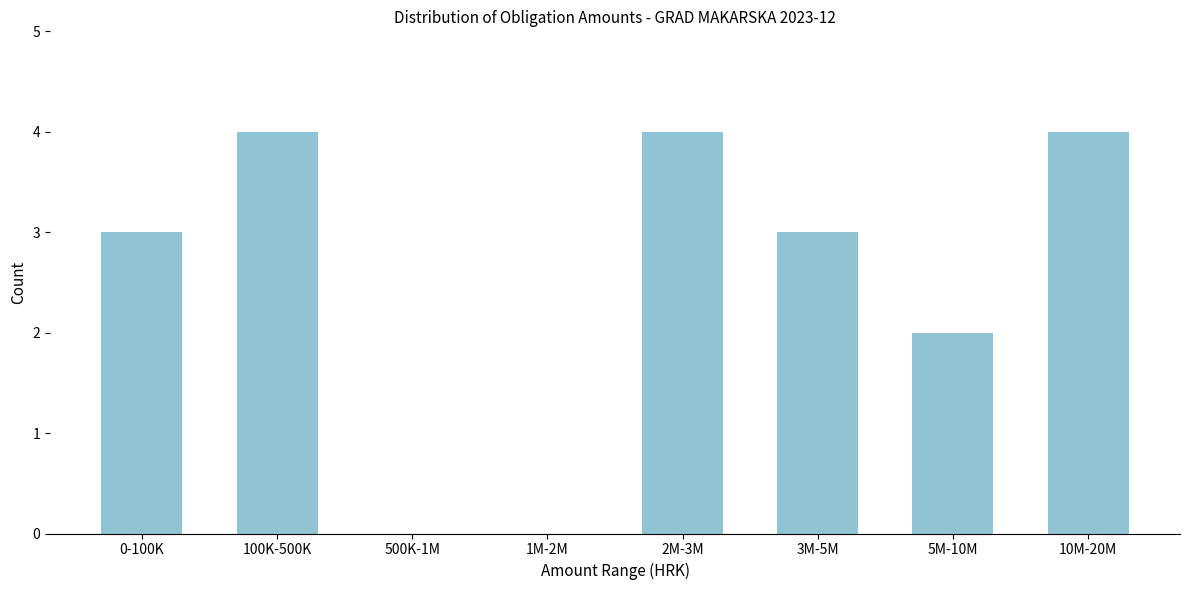

Reading left to right, transcribe all the data shown in this chart.

0-100K=3	100K-500K=4	500K-1M=0	1M-2M=0	2M-3M=4	3M-5M=3	5M-10M=2	10M-20M=4